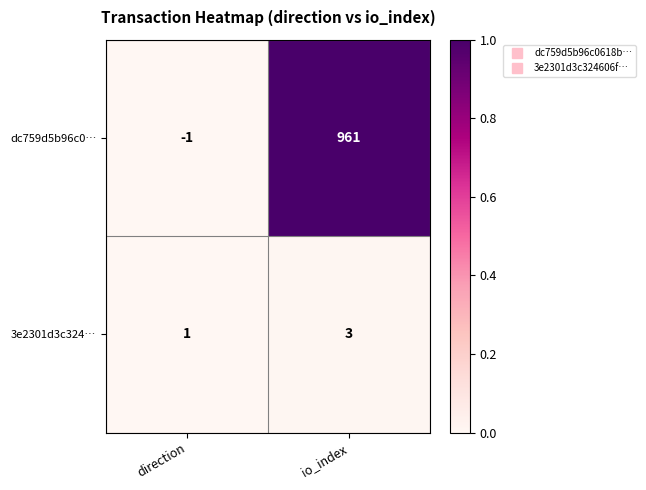

Rank the series at direction from lowest to highest value.

dc759d5b96c0…, 3e2301d3c324…